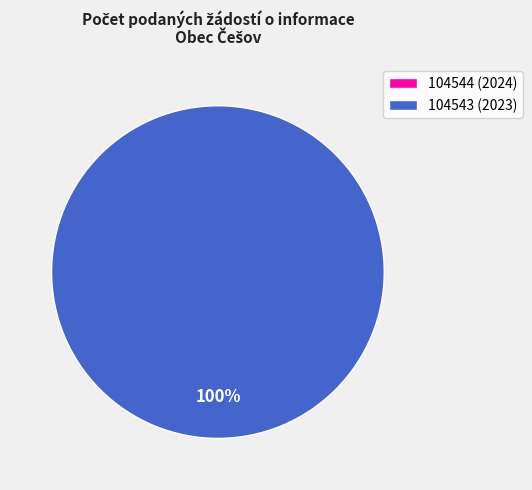

True or false: 104543 (2023) accounts for 99% of the total.

False